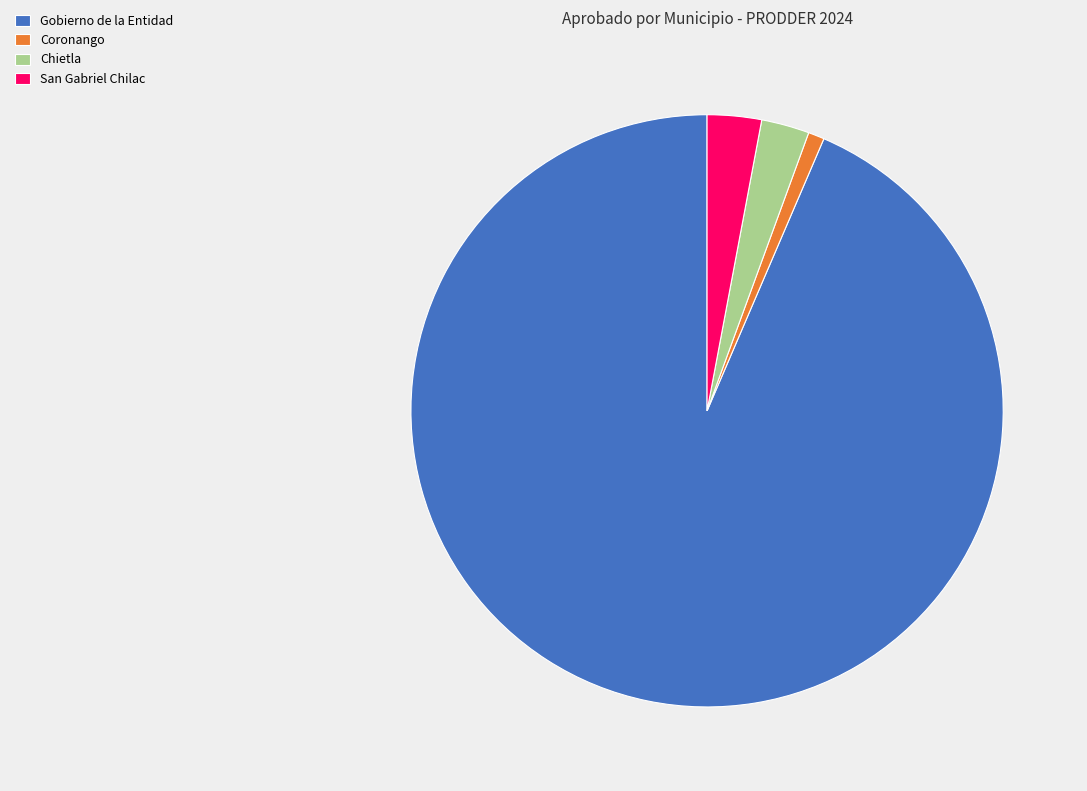

Combined, do Gobierno de la Entidad and Coronango account for over 50%?

Yes